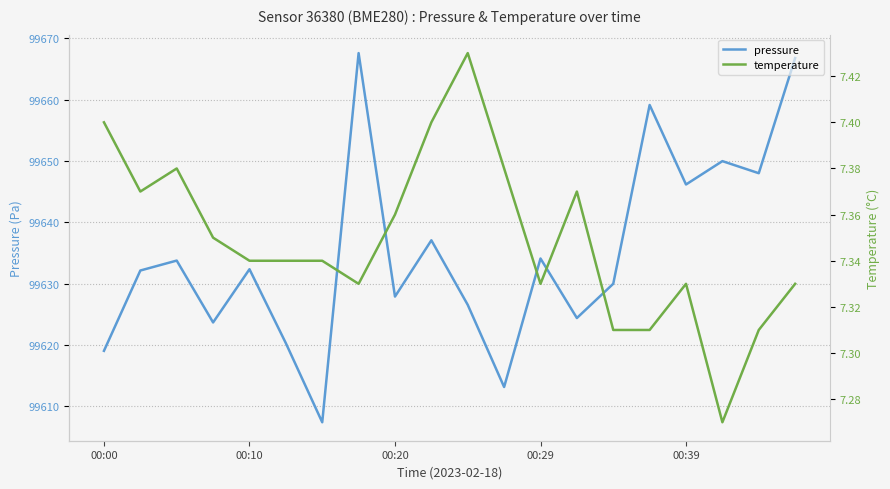

What is the maximum value for pressure?

99667.6